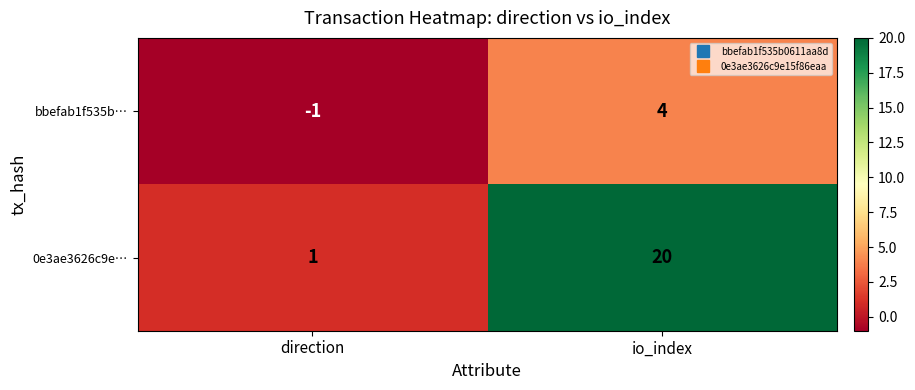

The value of 0e3ae3626c9e… at io_index is 20. True or false?

True